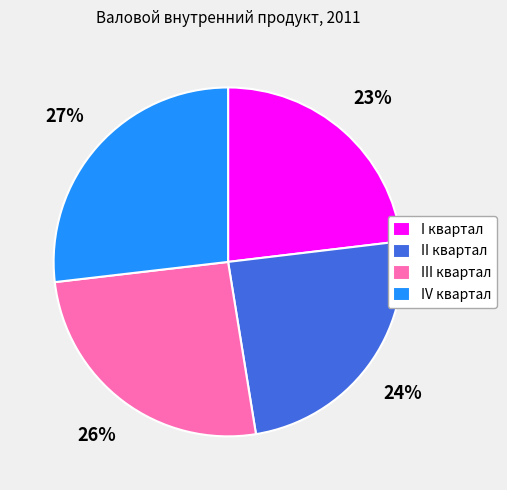

To the nearest percent, what is the difference between the largest and smallest slice percentages?

4%